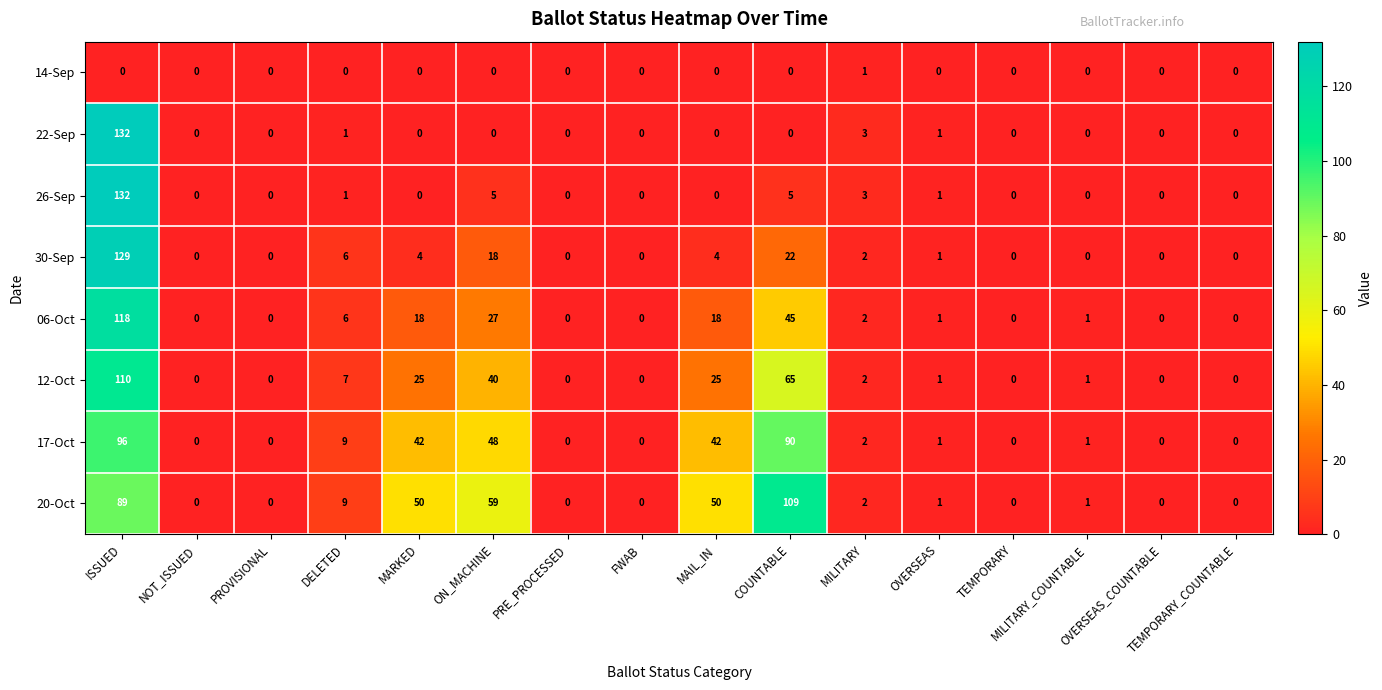

Which series changed the most between ON_MACHINE and OVERSEAS?

20-Oct